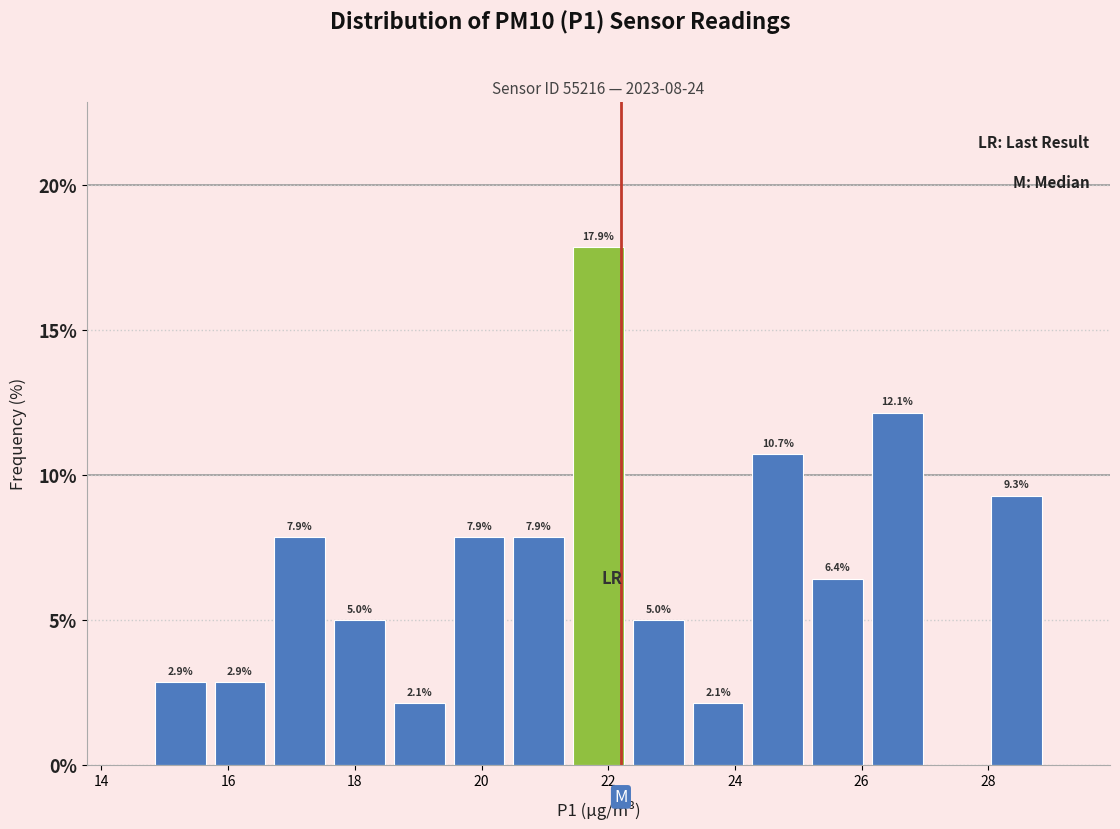

Over which range of the x-axis is the bar tallest?

21.4 to 22.4